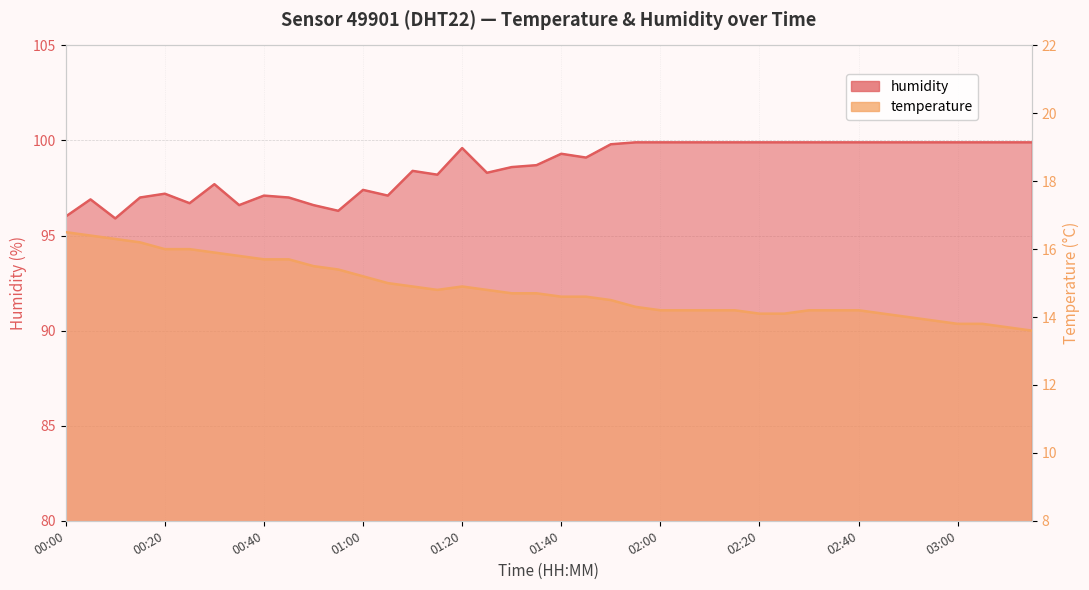

Read the temperature value at 00:10.

16.3